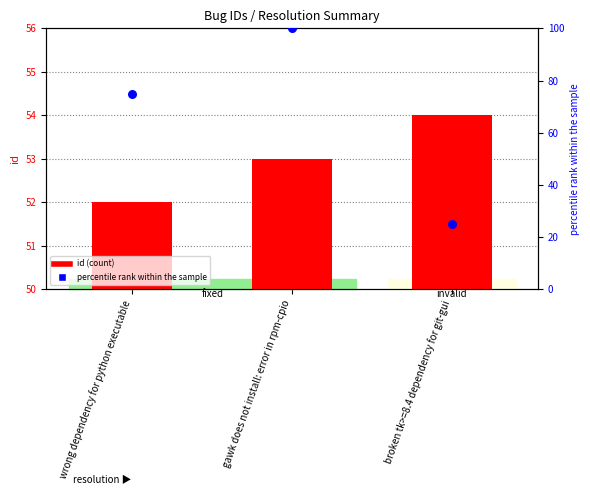

Which series contains the lowest Y value?

id (count)